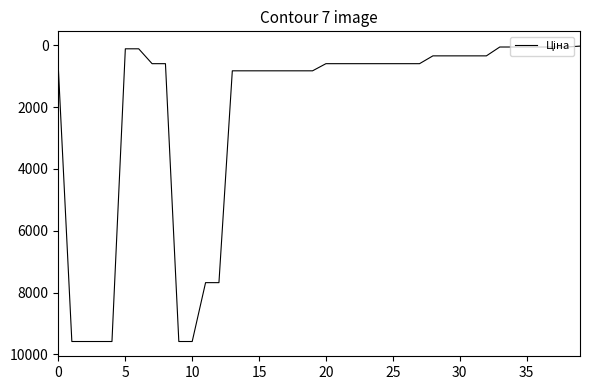

What is the difference between the maximum and minimum values?

9557.5